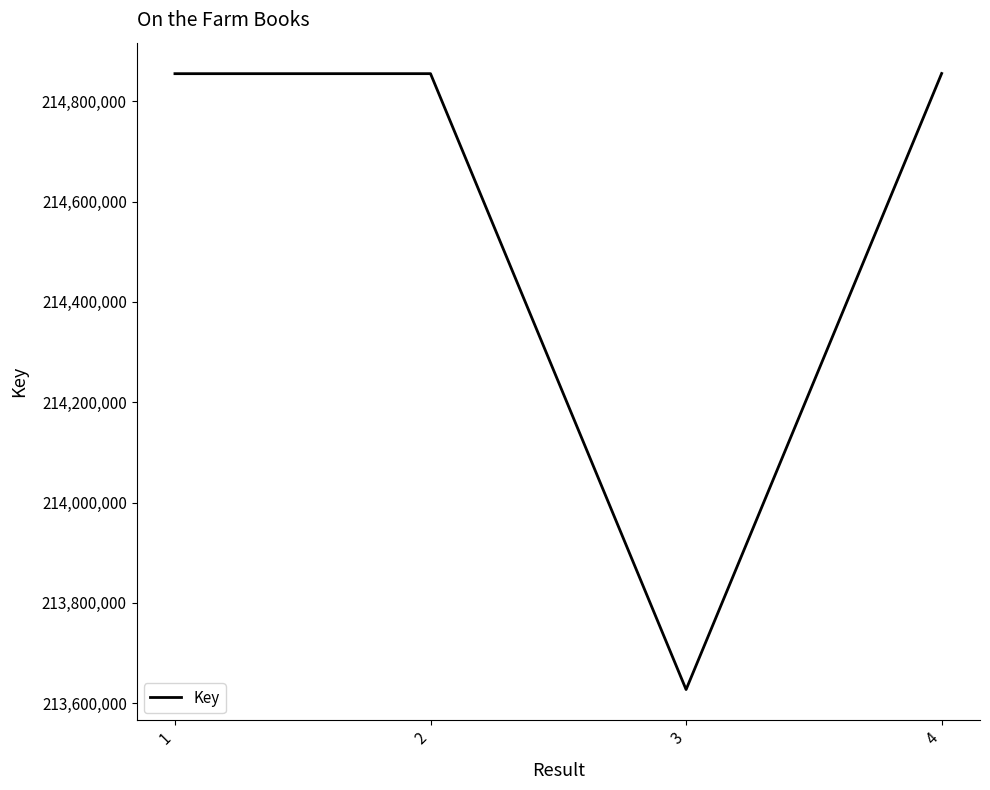

What value does the data have at 4, to the nearest 100?

214855700